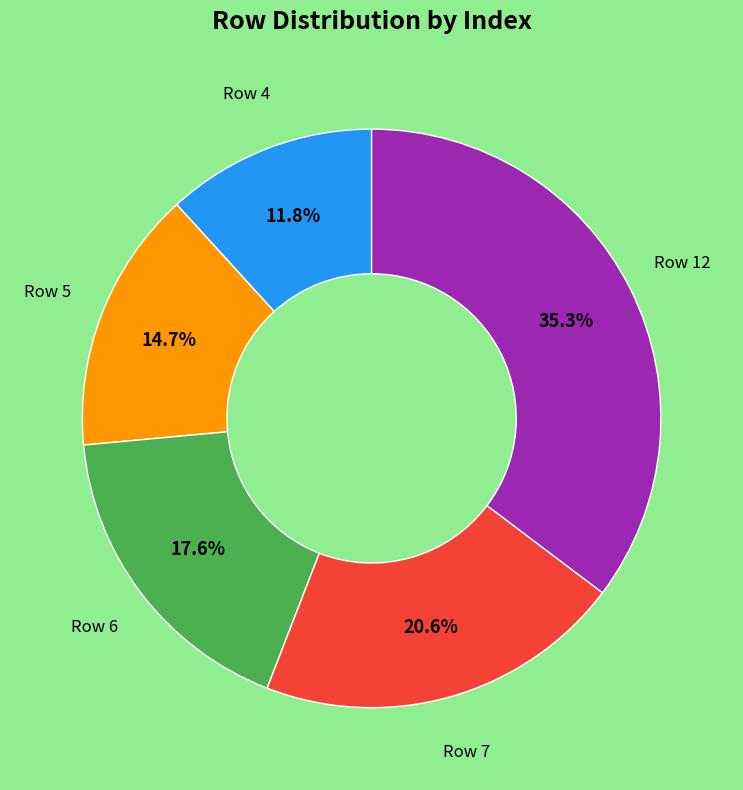

Which has a higher value, Row 4 or Row 12?

Row 12